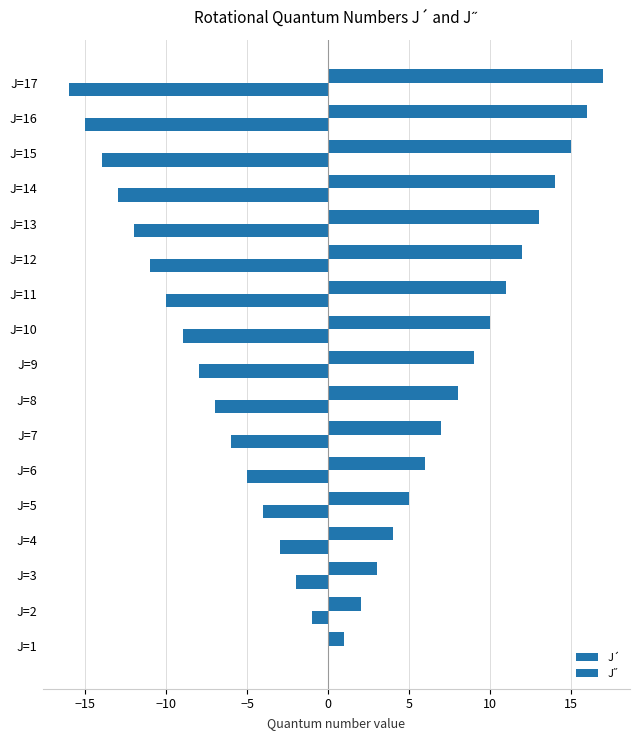

How many data points does each series have?

17